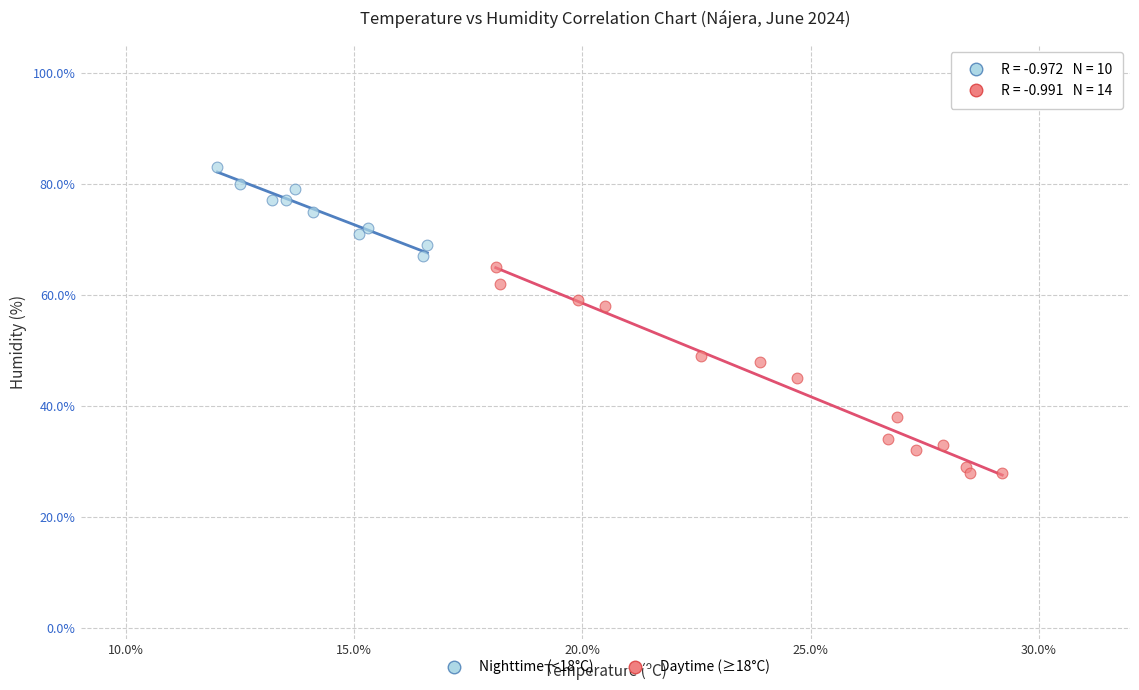

Which series reaches the minimum Y coordinate?

Daytime (≥18°C)